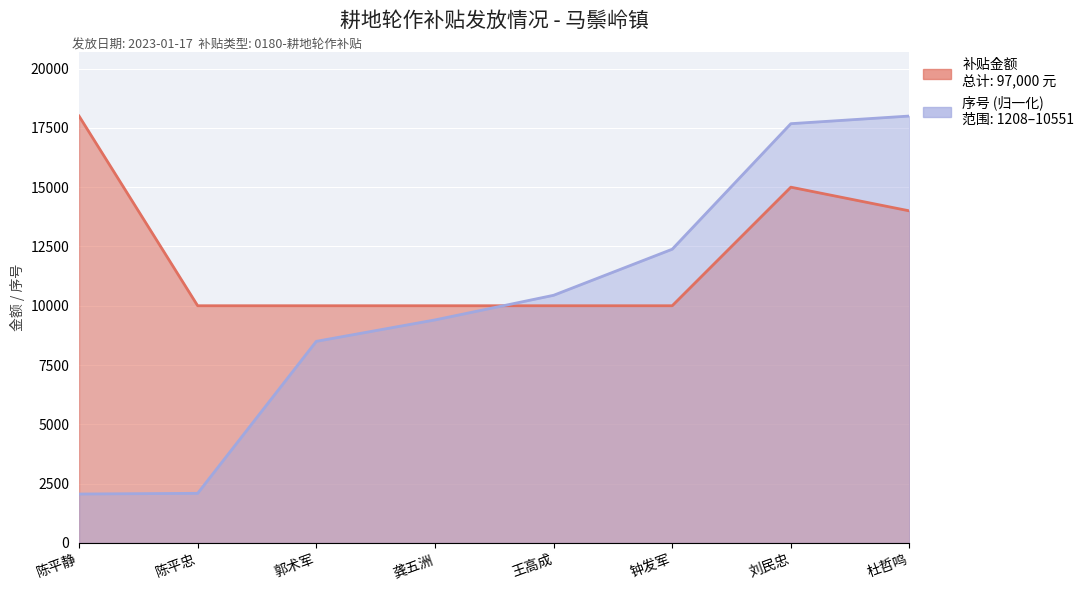

What value does the 序号 series have at 陈平静?

2060.8